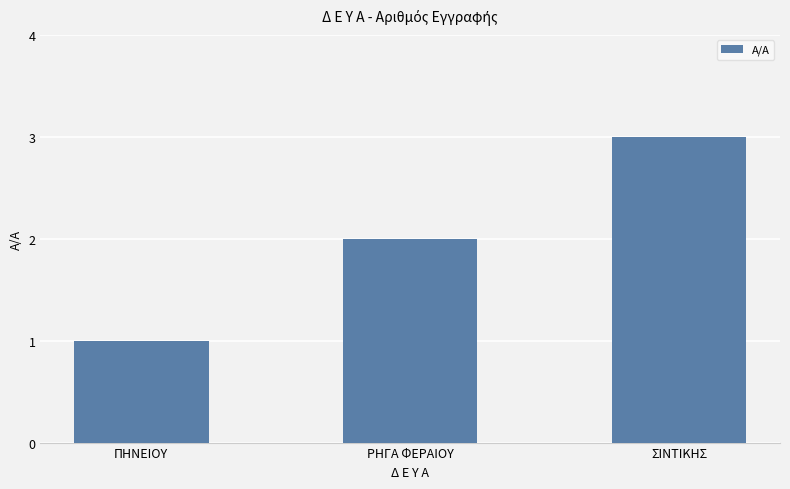

How many values are below 2?

1